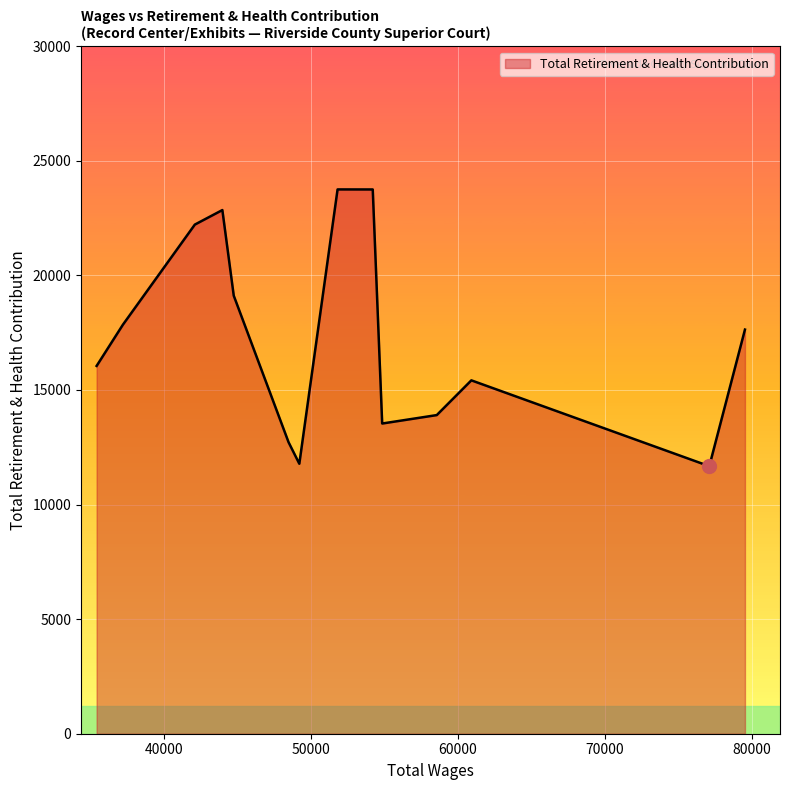

What is the smallest value displayed?

11675